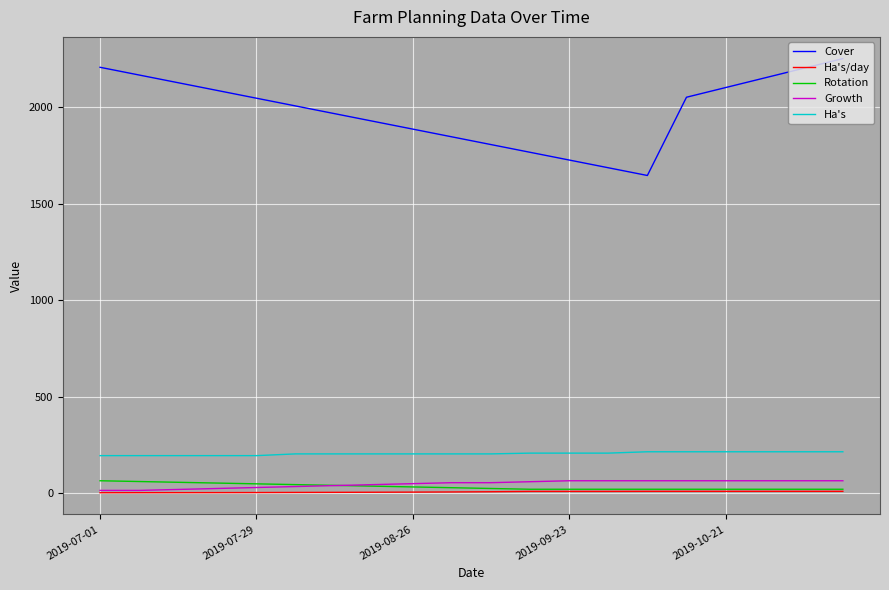

Which series has the largest range (max minus min)?

Cover